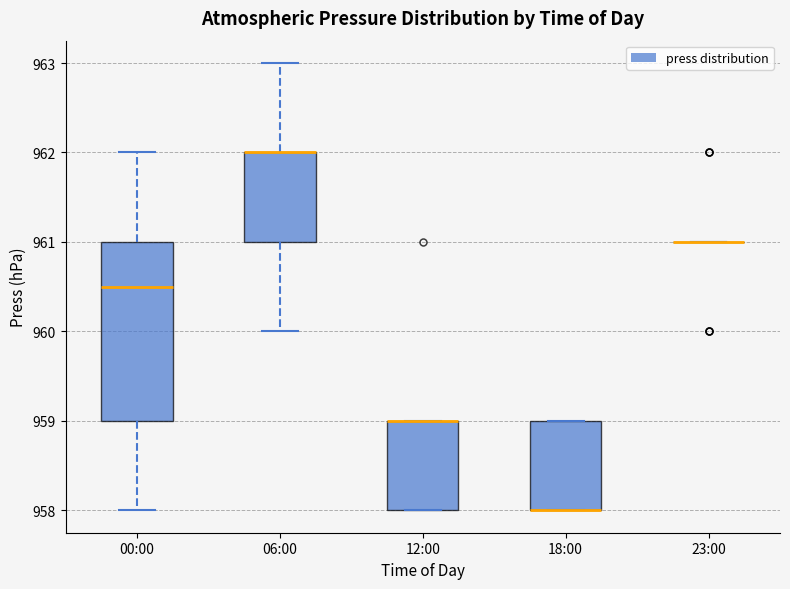

Which box is the tallest, from its lower edge to its upper edge?

00:00